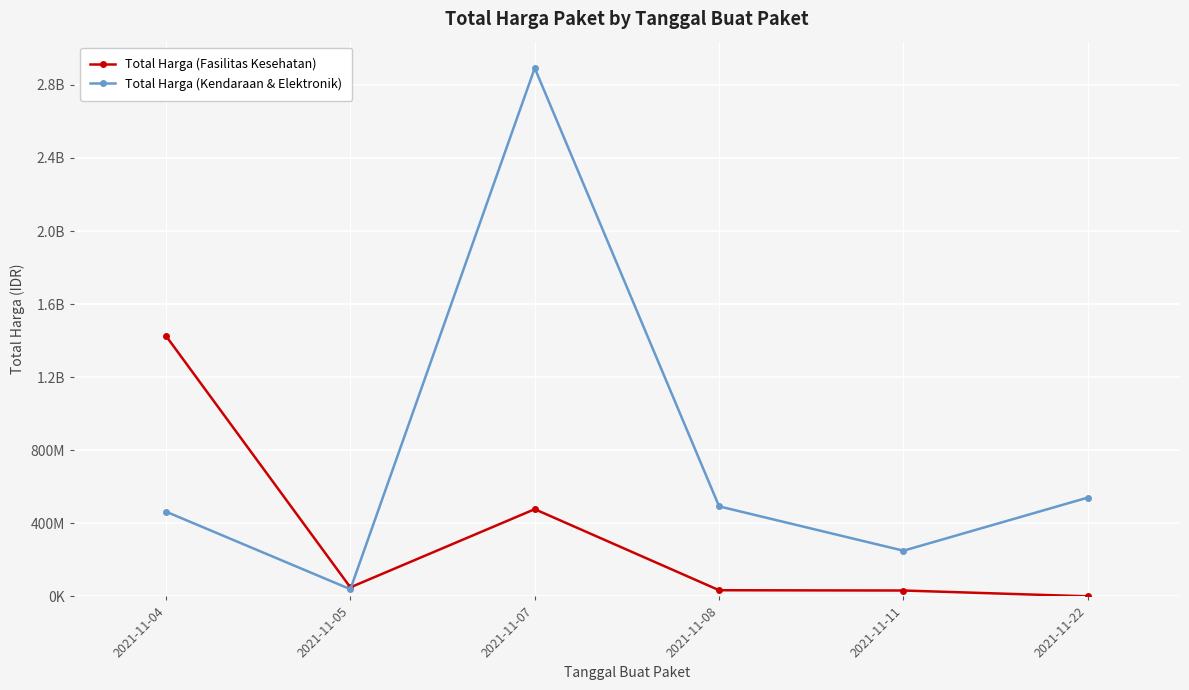

Does the chart have visible grid lines?

Yes